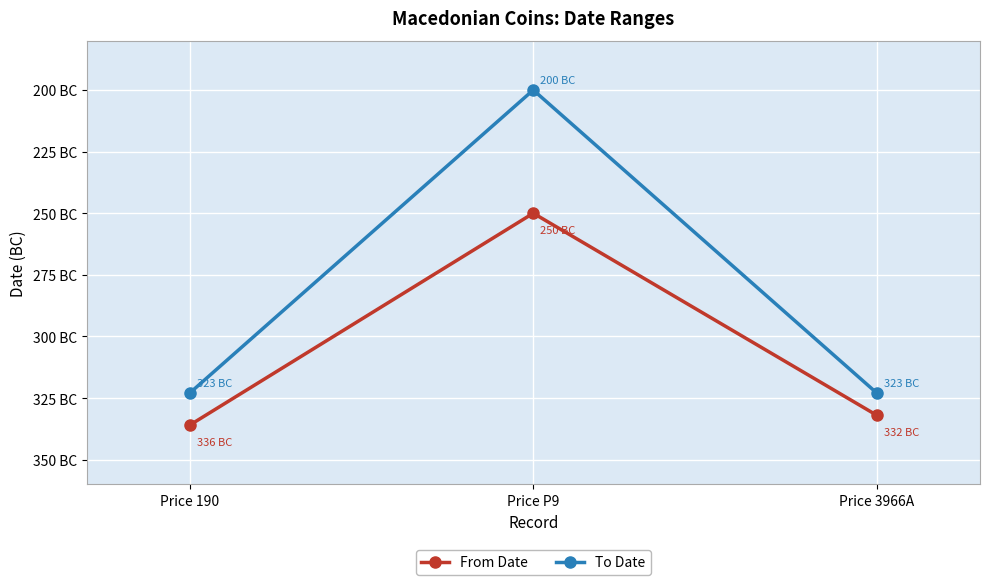

What are all the series names shown in the legend?

From Date, To Date